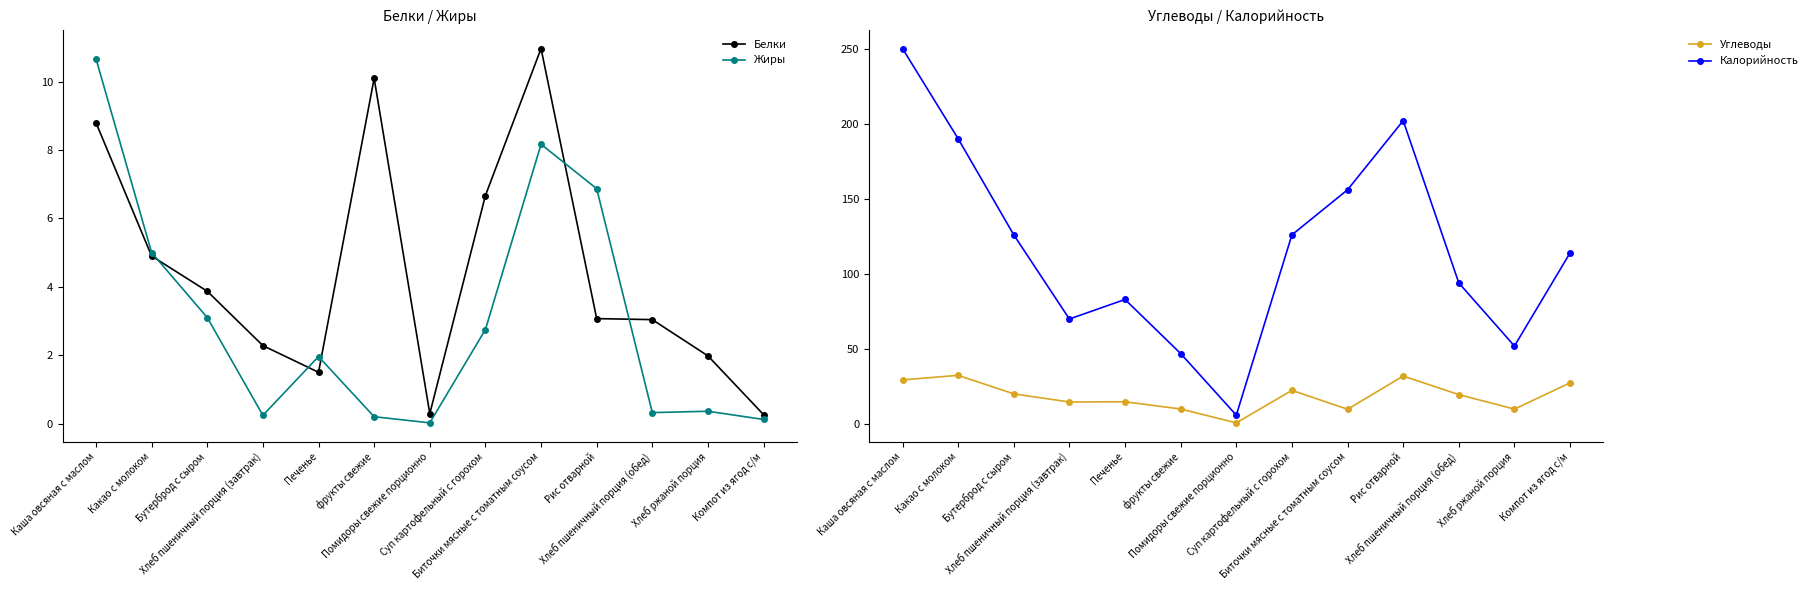

True or false: Жиры and Белки cross at least once.

True